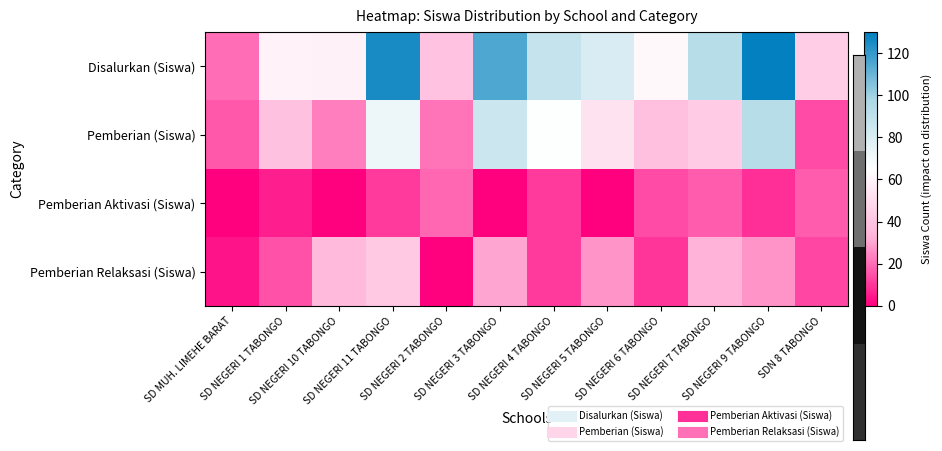

Which series has the widest spread of values?

Disalurkan (Siswa)